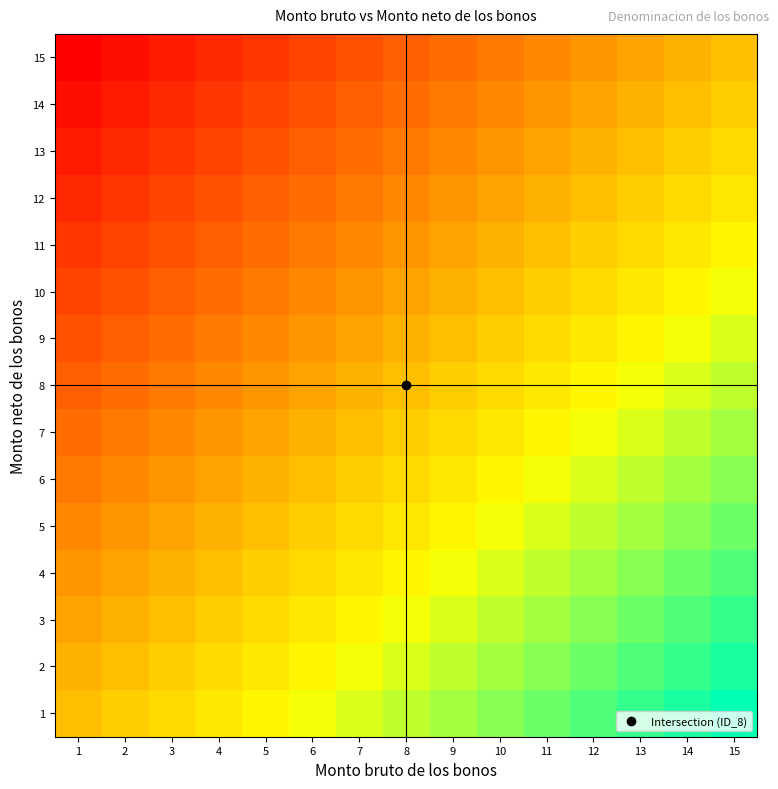

Reading right to left, list all the values displayed in this chart.

1: 15=1.0	14=0.9	13=0.9	12=0.8	11=0.7	10=0.6	9=0.6	8=0.5	7=0.4	6=0.4	5=0.3	4=0.2	3=0.1	2=0.1	1=0.0
2: 15=0.9	14=0.9	13=0.8	12=0.7	11=0.6	10=0.6	9=0.5	8=0.4	7=0.4	6=0.3	5=0.2	4=0.1	3=0.1	2=0.0	1=-0.1
3: 15=0.9	14=0.8	13=0.7	12=0.6	11=0.6	10=0.5	9=0.4	8=0.4	7=0.3	6=0.2	5=0.1	4=0.1	3=0.0	2=-0.1	1=-0.1
4: 15=0.8	14=0.7	13=0.6	12=0.6	11=0.5	10=0.4	9=0.4	8=0.3	7=0.2	6=0.1	5=0.1	4=0.0	3=-0.1	2=-0.1	1=-0.2
5: 15=0.7	14=0.6	13=0.6	12=0.5	11=0.4	10=0.4	9=0.3	8=0.2	7=0.1	6=0.1	5=0.0	4=-0.1	3=-0.1	2=-0.2	1=-0.3
6: 15=0.6	14=0.6	13=0.5	12=0.4	11=0.4	10=0.3	9=0.2	8=0.1	7=0.1	6=0.0	5=-0.1	4=-0.1	3=-0.2	2=-0.3	1=-0.4
7: 15=0.6	14=0.5	13=0.4	12=0.4	11=0.3	10=0.2	9=0.1	8=0.1	7=0.0	6=-0.1	5=-0.1	4=-0.2	3=-0.3	2=-0.4	1=-0.4
8: 15=0.5	14=0.4	13=0.4	12=0.3	11=0.2	10=0.1	9=0.1	8=0.0	7=-0.1	6=-0.1	5=-0.2	4=-0.3	3=-0.4	2=-0.4	1=-0.5
9: 15=0.4	14=0.4	13=0.3	12=0.2	11=0.1	10=0.1	9=0.0	8=-0.1	7=-0.1	6=-0.2	5=-0.3	4=-0.4	3=-0.4	2=-0.5	1=-0.6
10: 15=0.4	14=0.3	13=0.2	12=0.1	11=0.1	10=0.0	9=-0.1	8=-0.1	7=-0.2	6=-0.3	5=-0.4	4=-0.4	3=-0.5	2=-0.6	1=-0.6
11: 15=0.3	14=0.2	13=0.1	12=0.1	11=0.0	10=-0.1	9=-0.1	8=-0.2	7=-0.3	6=-0.4	5=-0.4	4=-0.5	3=-0.6	2=-0.6	1=-0.7
12: 15=0.2	14=0.1	13=0.1	12=0.0	11=-0.1	10=-0.1	9=-0.2	8=-0.3	7=-0.4	6=-0.4	5=-0.5	4=-0.6	3=-0.6	2=-0.7	1=-0.8
13: 15=0.1	14=0.1	13=0.0	12=-0.1	11=-0.1	10=-0.2	9=-0.3	8=-0.4	7=-0.4	6=-0.5	5=-0.6	4=-0.6	3=-0.7	2=-0.8	1=-0.9
14: 15=0.1	14=0.0	13=-0.1	12=-0.1	11=-0.2	10=-0.3	9=-0.4	8=-0.4	7=-0.5	6=-0.6	5=-0.6	4=-0.7	3=-0.8	2=-0.9	1=-0.9
15: 15=0.0	14=-0.1	13=-0.1	12=-0.2	11=-0.3	10=-0.4	9=-0.4	8=-0.5	7=-0.6	6=-0.6	5=-0.7	4=-0.8	3=-0.9	2=-0.9	1=-1.0